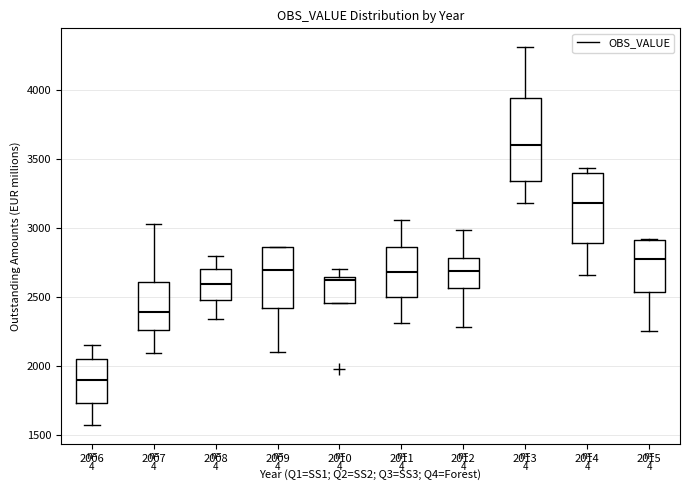

Which box is the tallest, from its lower edge to its upper edge?

2013